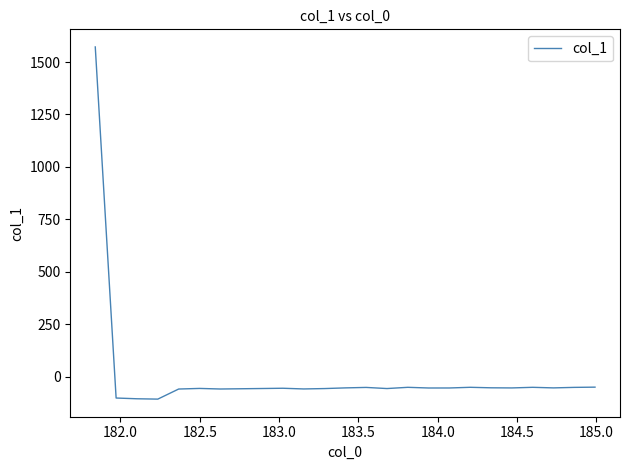

How many distinct data groups are displayed?

1